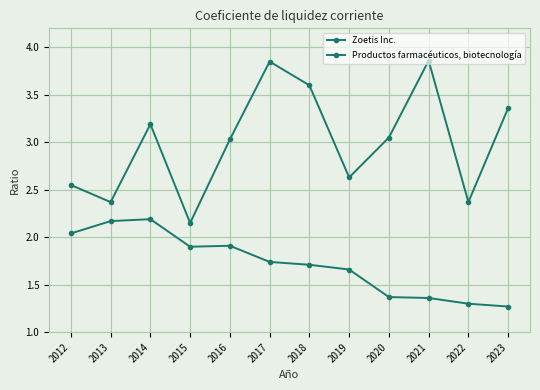

How many series are shown in this chart?

2